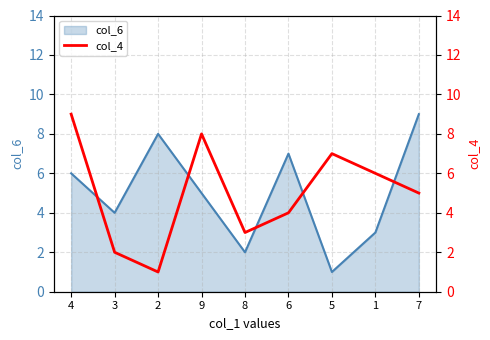

Reading right to left, extract all data points from this chart.

7=5	1=6	5=7	6=4	8=3	9=8	2=1	3=2	4=9